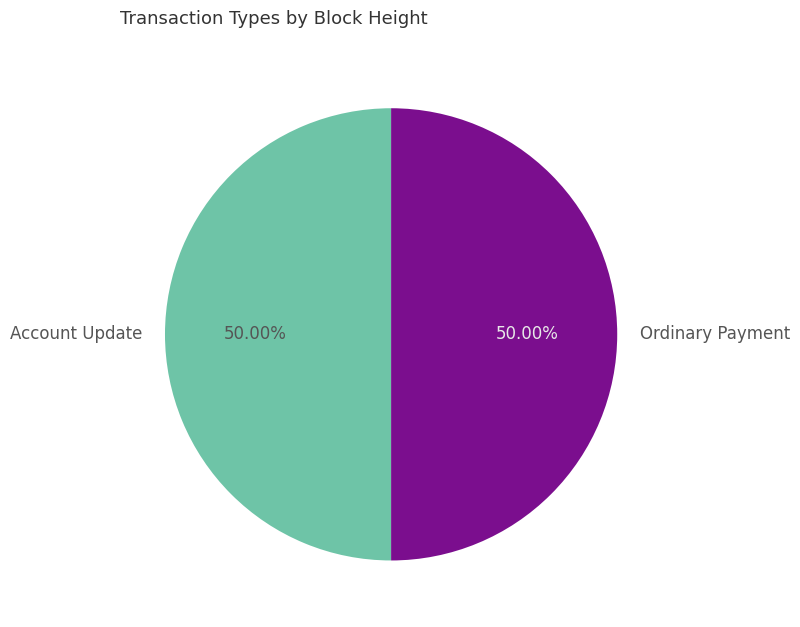

Combined, what portion of the pie is Account Update and Ordinary Payment?

100.0%